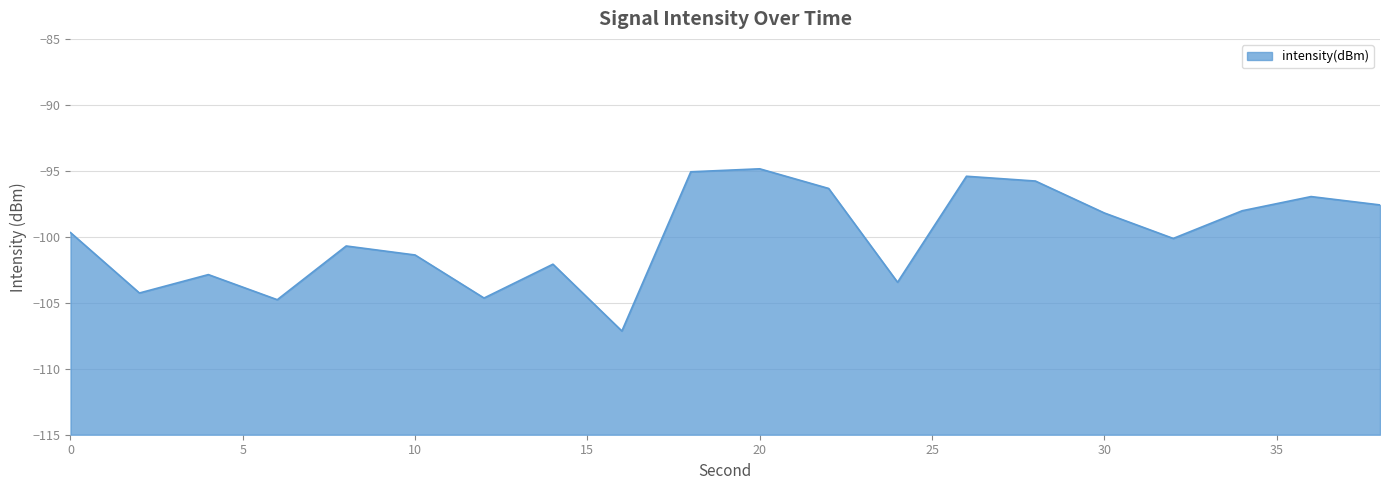

Rank the categories by value from highest to lowest.

20, 18, 26, 28, 22, 36, 38, 34, 30, 0, 32, 8, 10, 14, 4, 24, 2, 12, 6, 16